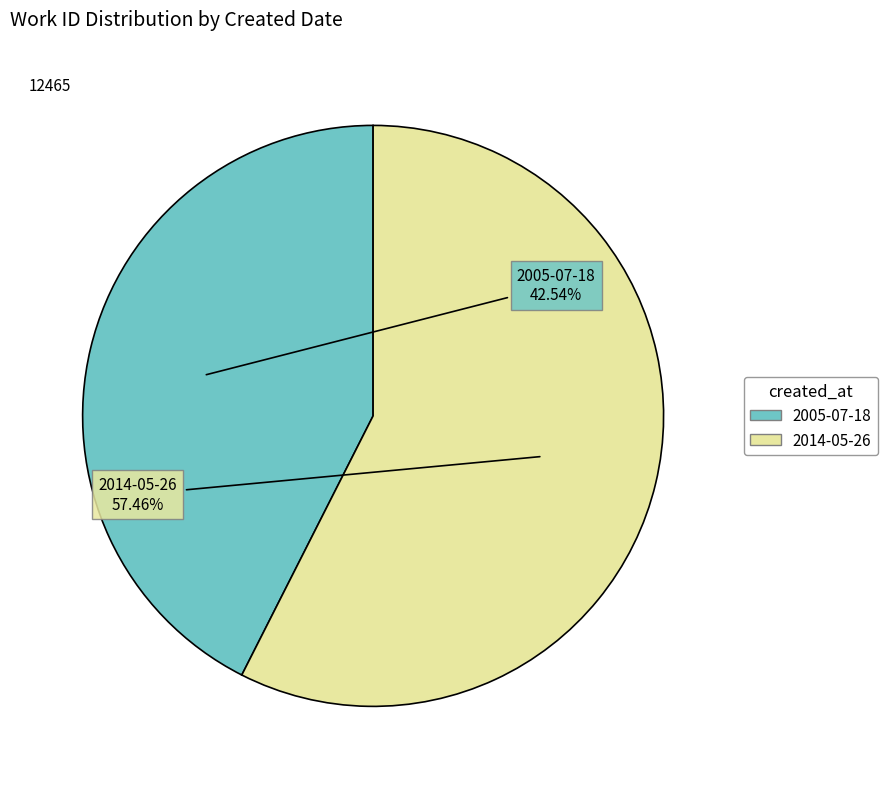

Which category has the biggest portion of the pie?

2014-05-26